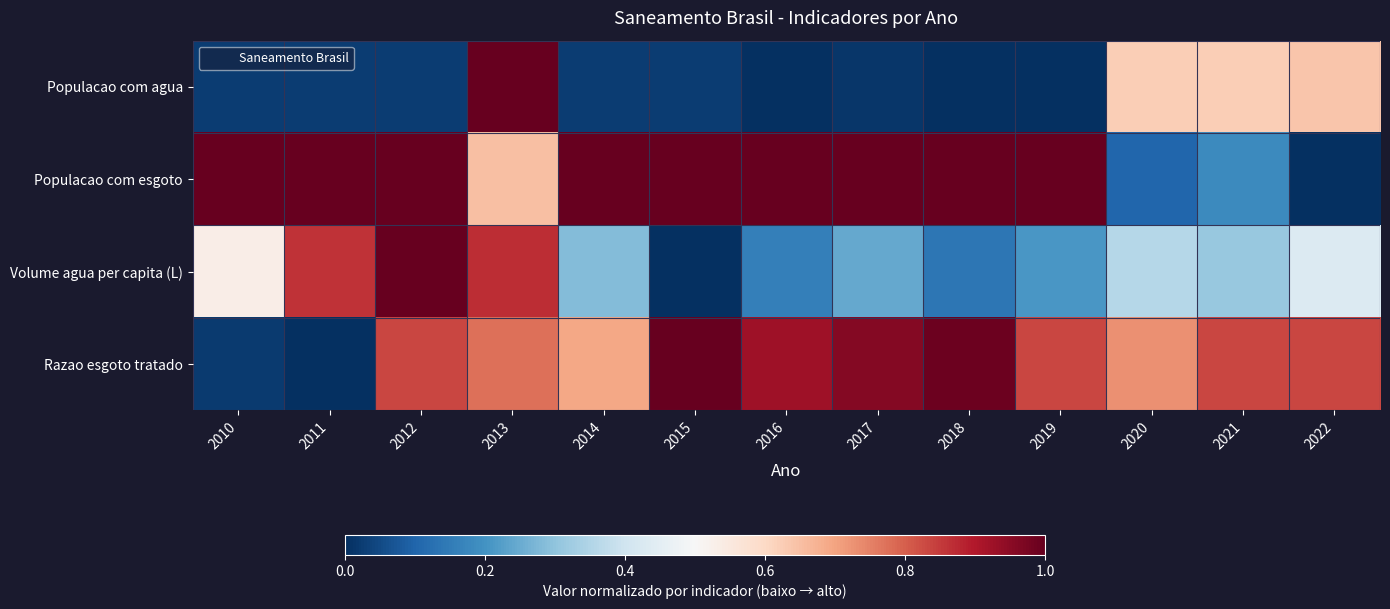

Which series changed the most between 2015 and 2019?

Volume agua per capita (L)